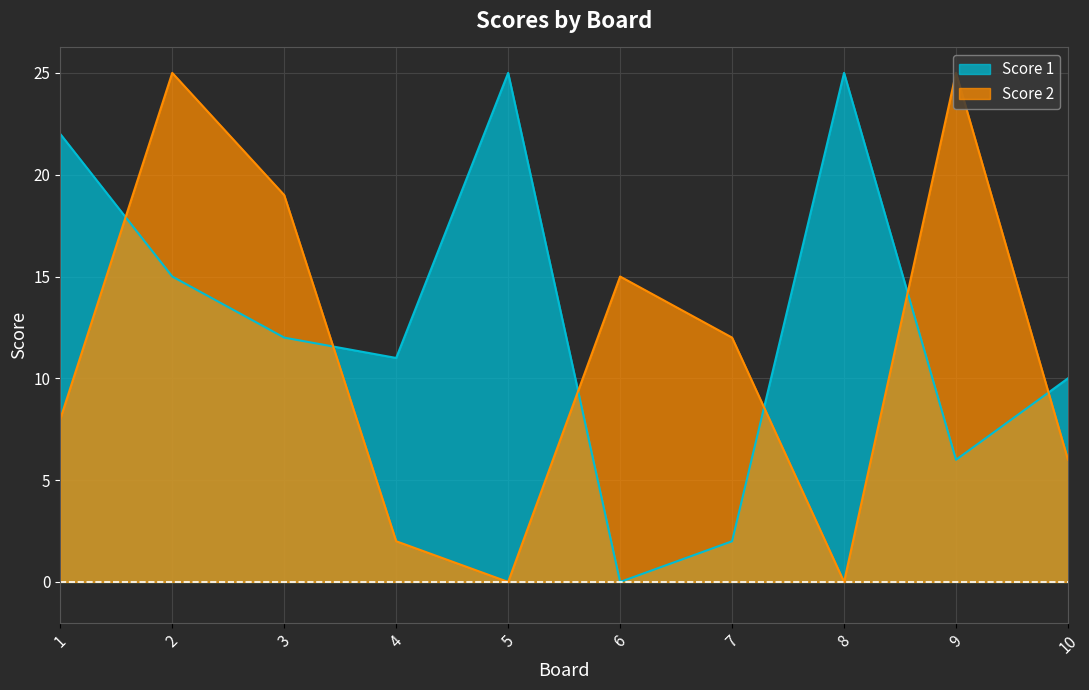

How many times do Score 1 and Score 2 cross each other?

6